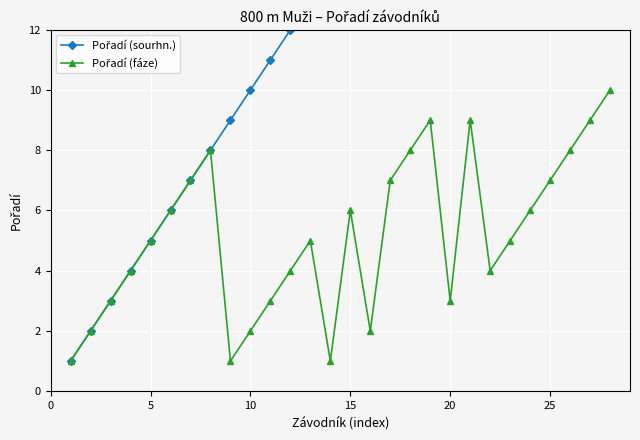

Reading right to left, list all the values displayed in this chart.

Pořadí (sourhn.): 28	27	26	25	24	23	22	21	20	19	18	17	16	15	14	13	12	11	10	9	8	7	6	5	4	3	2	1
Pořadí (fáze): 10	9	8	7	6	5	4	9	3	9	8	7	2	6	1	5	4	3	2	1	8	7	6	5	4	3	2	1